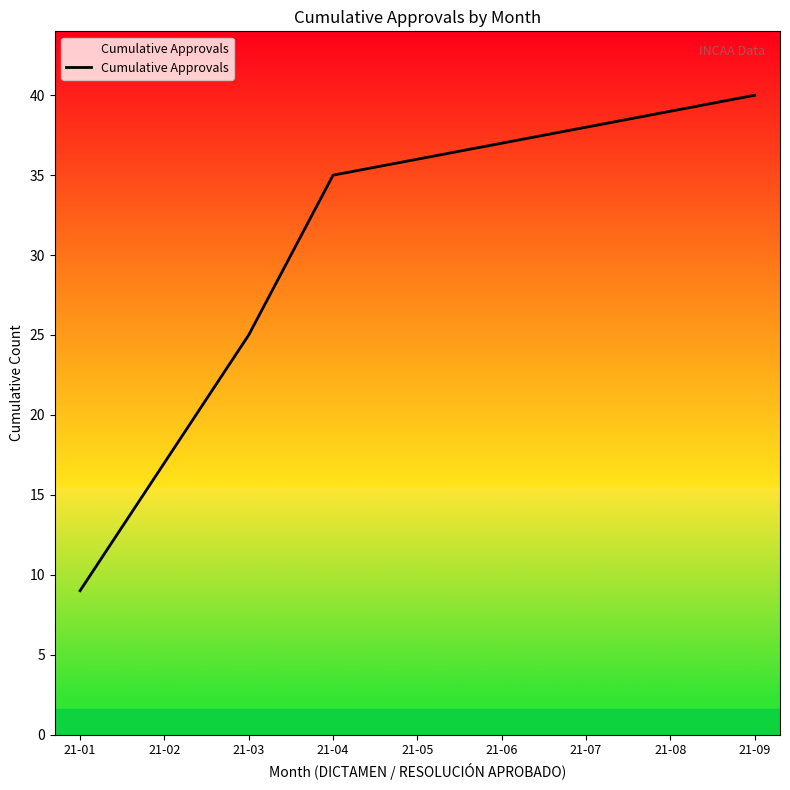

Which has a higher value, 21-06 or 21-04?

21-06